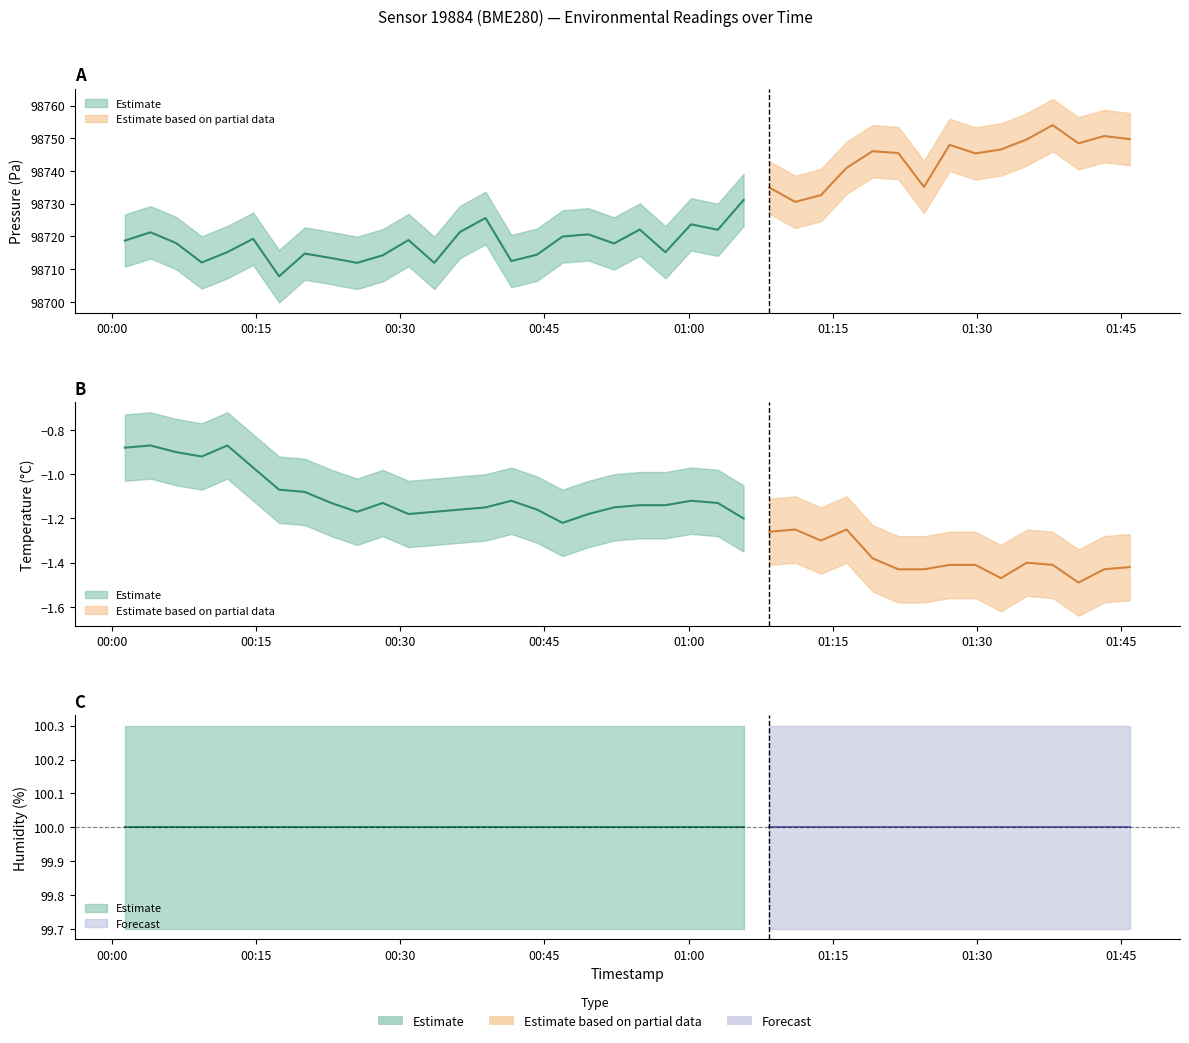

Reading left to right, list all the values displayed in this chart.

pressure: 0=98718.7	1=98721.2	2=98718.0	3=98712.0	4=98715.2	5=98719.3	6=98707.8	7=98714.8	8=98713.4	9=98711.9	10=98714.2	11=98718.9	12=98711.9	13=98721.3	14=98725.6	15=98712.5	16=98714.4	17=98720.0	18=98720.6	19=98717.8	20=98722.1	21=98715.2	22=98723.7	23=98722.0	24=98731.1	25=98734.9	26=98730.6	27=98732.6	28=98741.0	29=98746.1	30=98745.5	31=98735.1	32=98748.0	33=98745.4	34=98746.6	35=98749.7	36=98754.0	37=98748.5	38=98750.7	39=98749.8
temperature: 0=-0.9	1=-0.9	2=-0.9	3=-0.9	4=-0.9	5=-1.0	6=-1.1	7=-1.1	8=-1.1	9=-1.2	10=-1.1	11=-1.2	12=-1.2	13=-1.2	14=-1.1	15=-1.1	16=-1.2	17=-1.2	18=-1.2	19=-1.1	20=-1.1	21=-1.1	22=-1.1	23=-1.1	24=-1.2	25=-1.3	26=-1.2	27=-1.3	28=-1.2	29=-1.4	30=-1.4	31=-1.4	32=-1.4	33=-1.4	34=-1.5	35=-1.4	36=-1.4	37=-1.5	38=-1.4	39=-1.4
humidity: 0=100.0	1=100.0	2=100.0	3=100.0	4=100.0	5=100.0	6=100.0	7=100.0	8=100.0	9=100.0	10=100.0	11=100.0	12=100.0	13=100.0	14=100.0	15=100.0	16=100.0	17=100.0	18=100.0	19=100.0	20=100.0	21=100.0	22=100.0	23=100.0	24=100.0	25=100.0	26=100.0	27=100.0	28=100.0	29=100.0	30=100.0	31=100.0	32=100.0	33=100.0	34=100.0	35=100.0	36=100.0	37=100.0	38=100.0	39=100.0